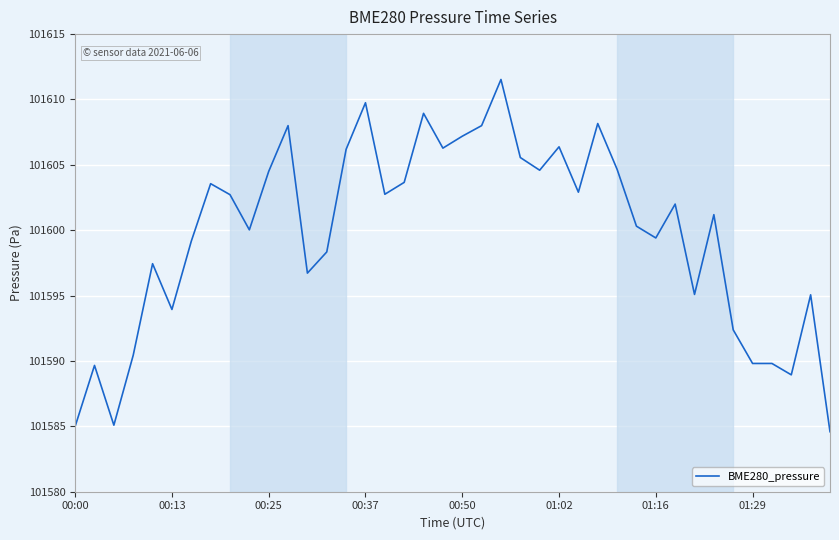

What is the difference between the maximum and minimum values?

26.9